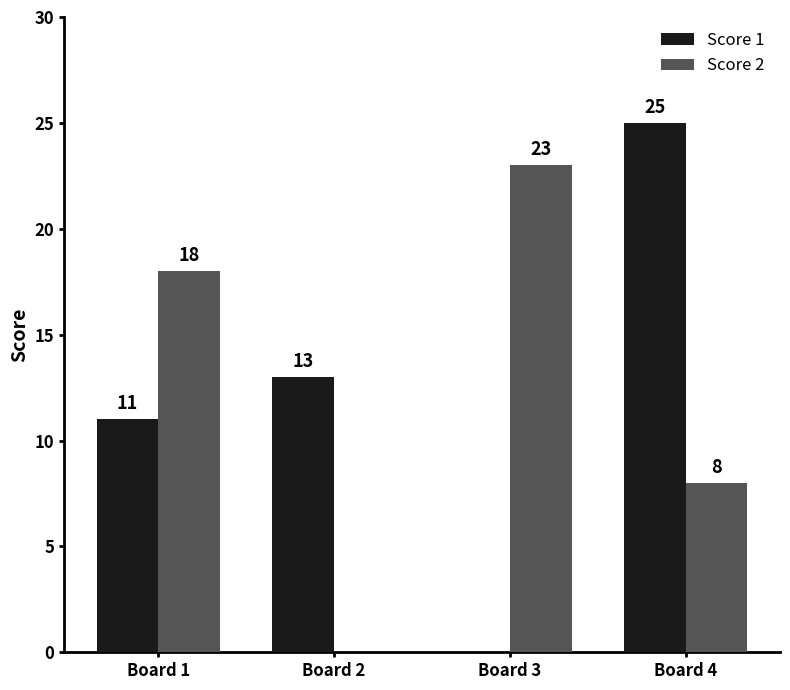

At which category does the chart reach its peak across all series?

Board 4